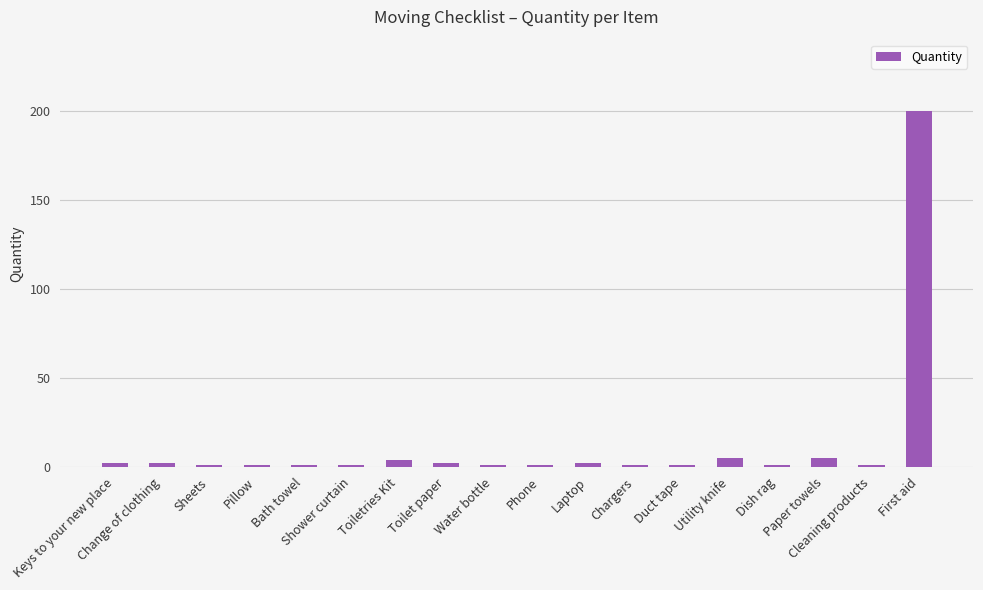

What is the difference between the values at Paper towels and Toilet paper?

3